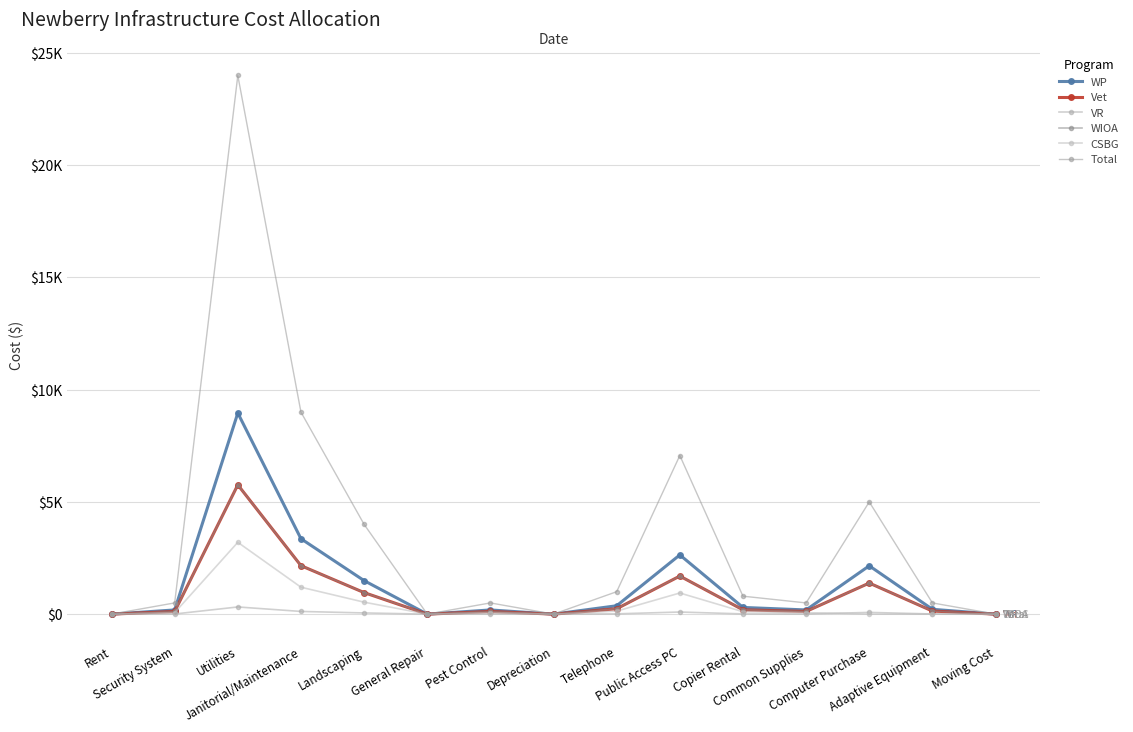

Reading left to right, transcribe all the data shown in this chart.

WP: 0.0	186.7	8960.0	3360.0	1493.3	0.0	186.7	0.0	373.3	2638.7	298.7	186.7	2153.8	215.4	0.0
Vet: 0.0	120.0	5760.0	2160.0	960.0	0.0	120.0	0.0	240.0	1696.3	192.0	120.0	1384.6	138.5	0.0
VR: 0.0	6.7	320.0	120.0	53.3	0.0	6.7	0.0	13.3	94.2	10.7	6.7	76.9	7.7	0.0
WIOA: 0.0	120.0	5760.0	2160.0	960.0	0.0	120.0	0.0	240.0	1696.3	192.0	120.0	1384.6	138.5	0.0
CSBG: 0.0	66.7	3200.0	1200.0	533.3	0.0	66.7	0.0	133.3	942.4	106.7	66.7	0.0	0.0	0.0
Total: 0.0	500.0	24000.0	9000.0	4000.0	0.0	500.0	0.0	1000.0	7068.0	800.0	500.0	5000.0	500.0	0.0